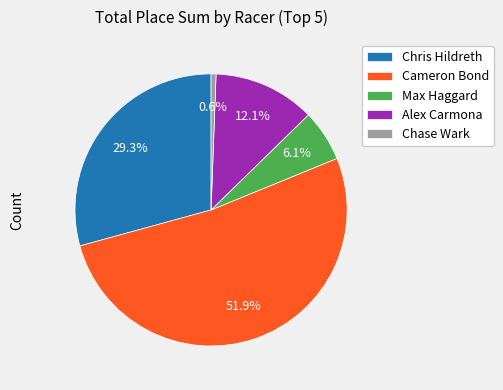

To the nearest percent, what is the difference between the largest and smallest slice percentages?

51%